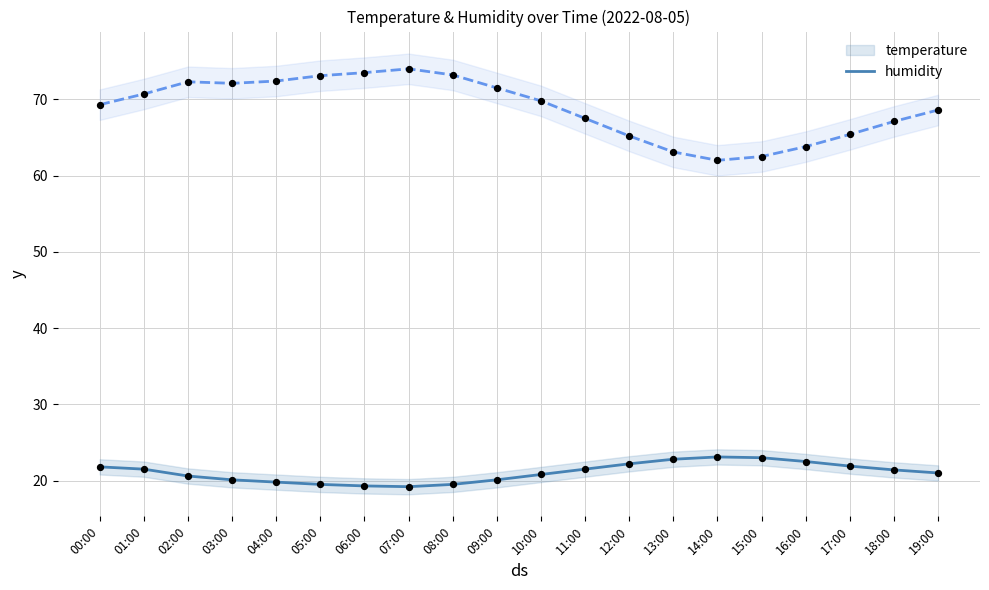

What are all the series names shown in the legend?

temperature, humidity